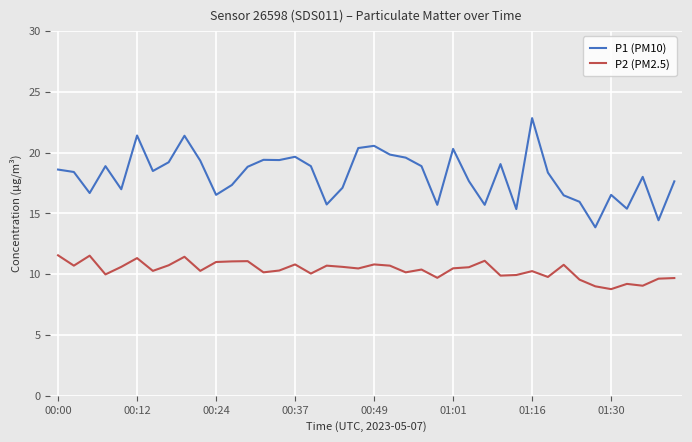

What are all the series names shown in the legend?

P1 (PM10), P2 (PM2.5)